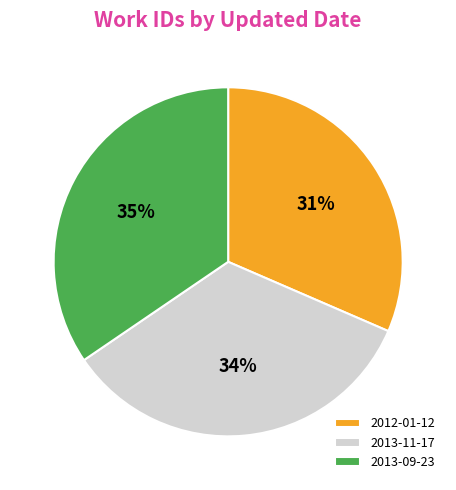

Which slice is the largest?

2013-09-23